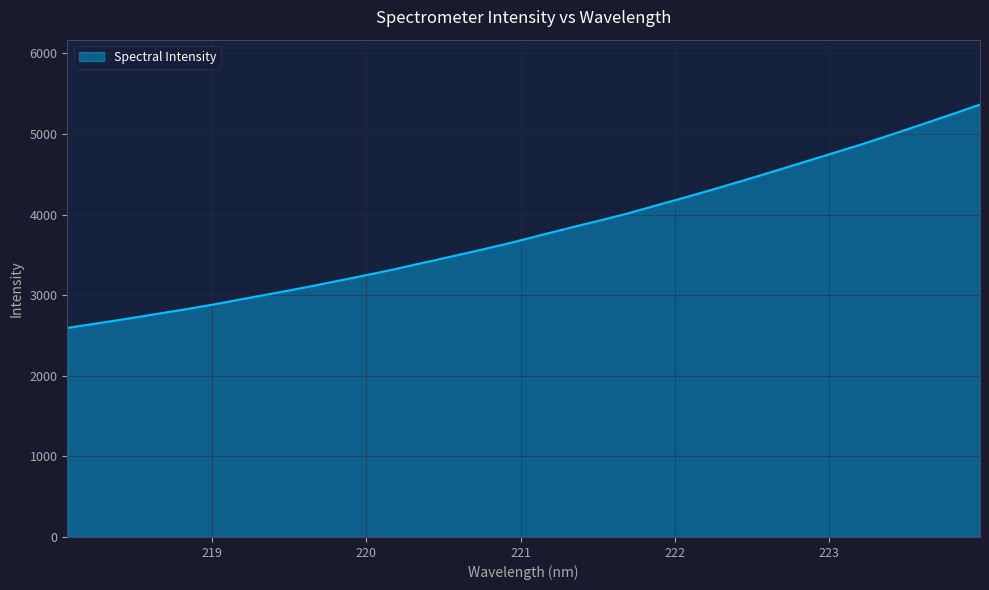

What is the difference between the maximum and minimum values?

2771.4